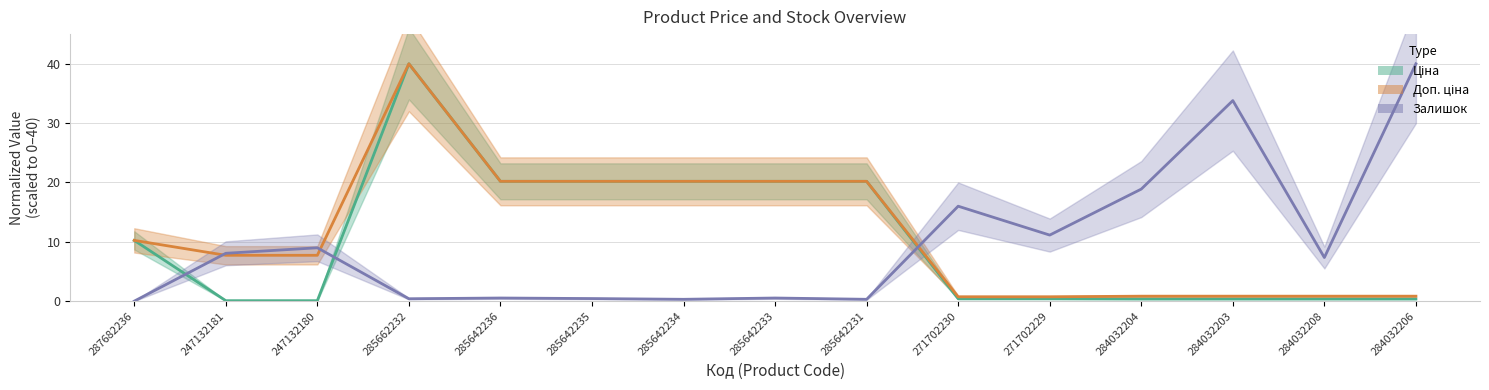

How many lines are shown in the chart?

3